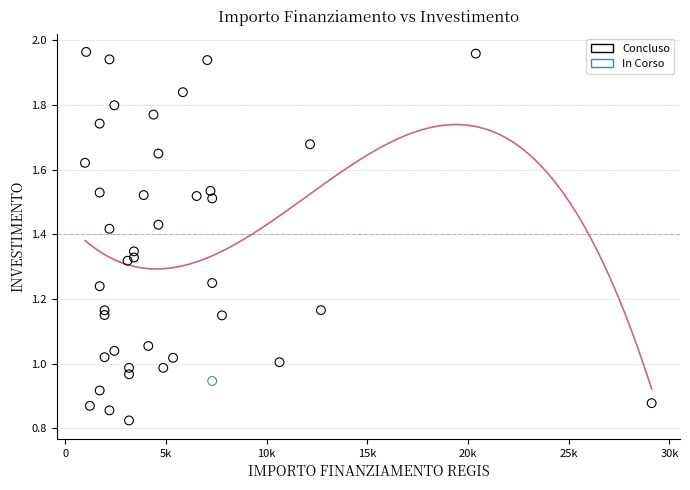

What are all the series names shown in the legend?

Concluso, In Corso